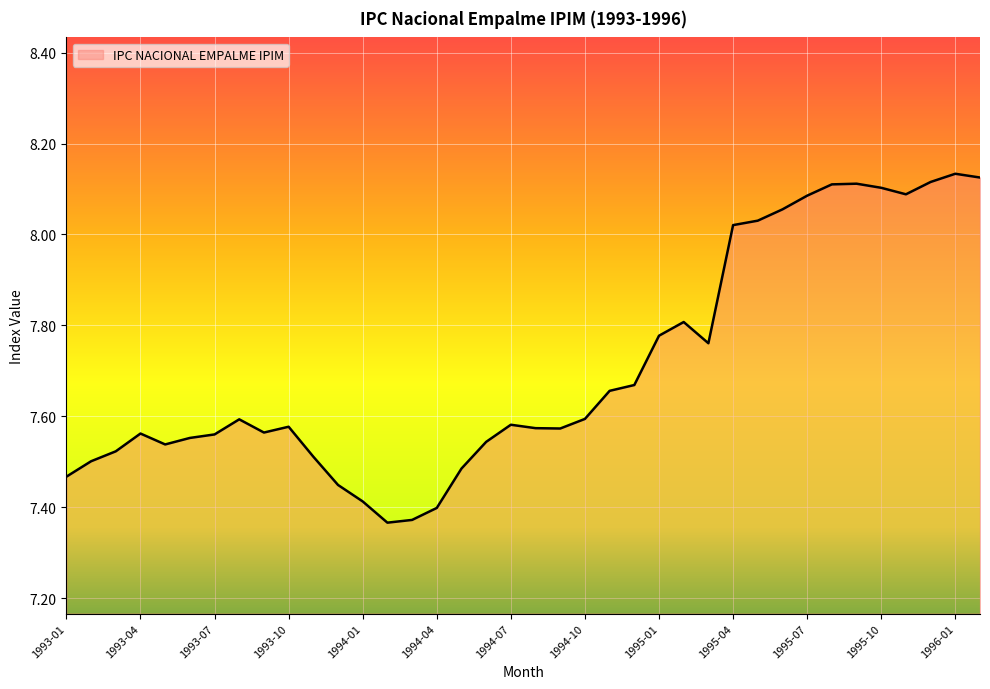

The chart shows a value of 1.7 at 1994-04. True or false?

False